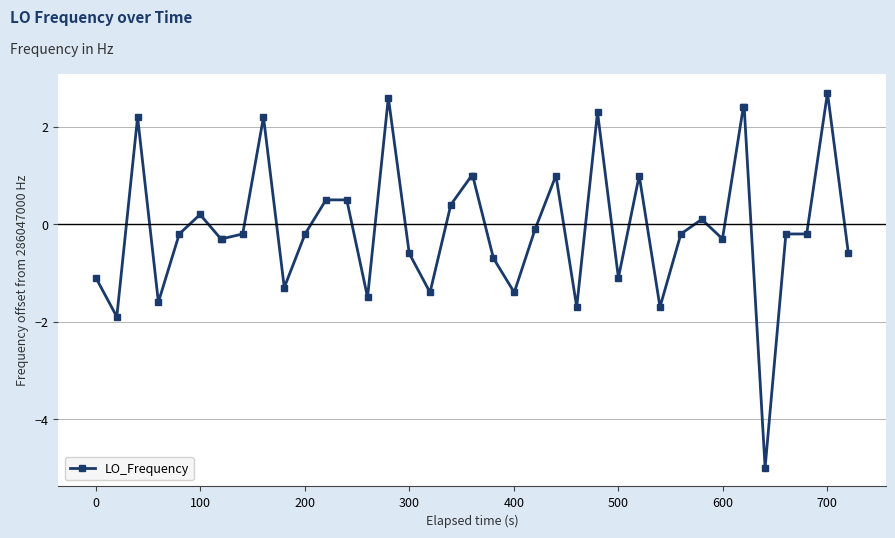

True or false: the data has more than 1 interior local peaks.

True